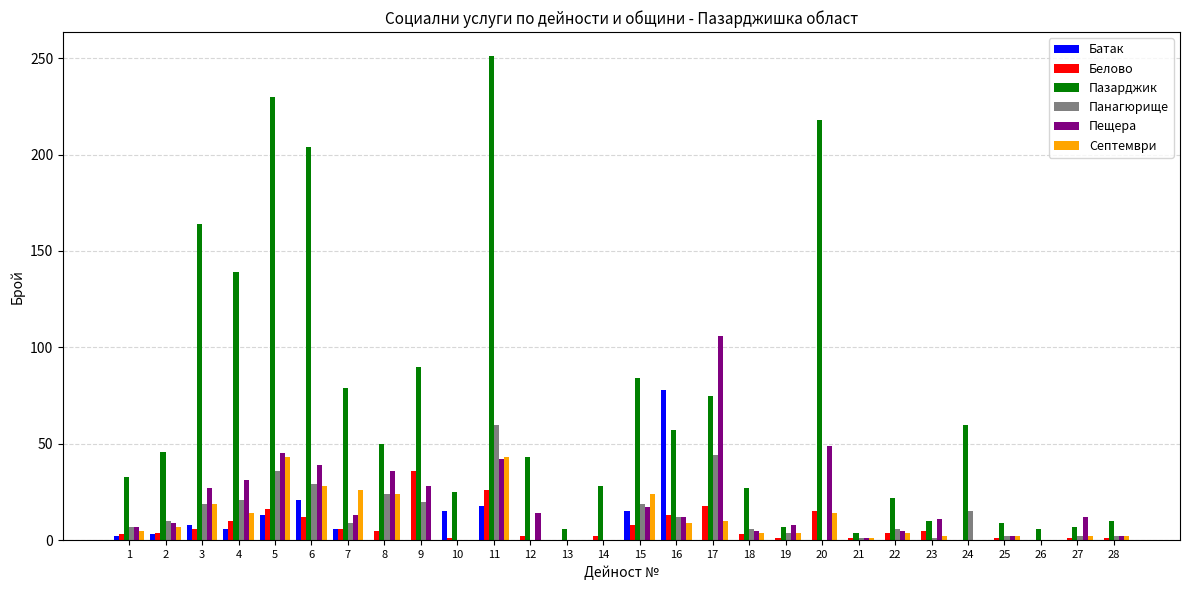

Between 11 and 26, which series saw the biggest shift?

Пазарджик